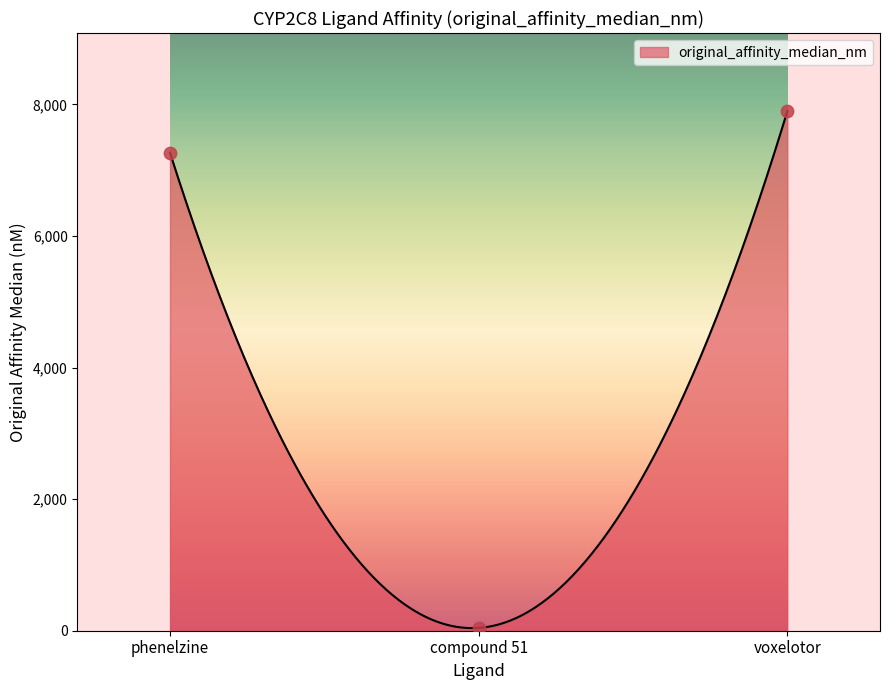

Approximately how many times larger is the value at phenelzine compared to compound 51?

169.0